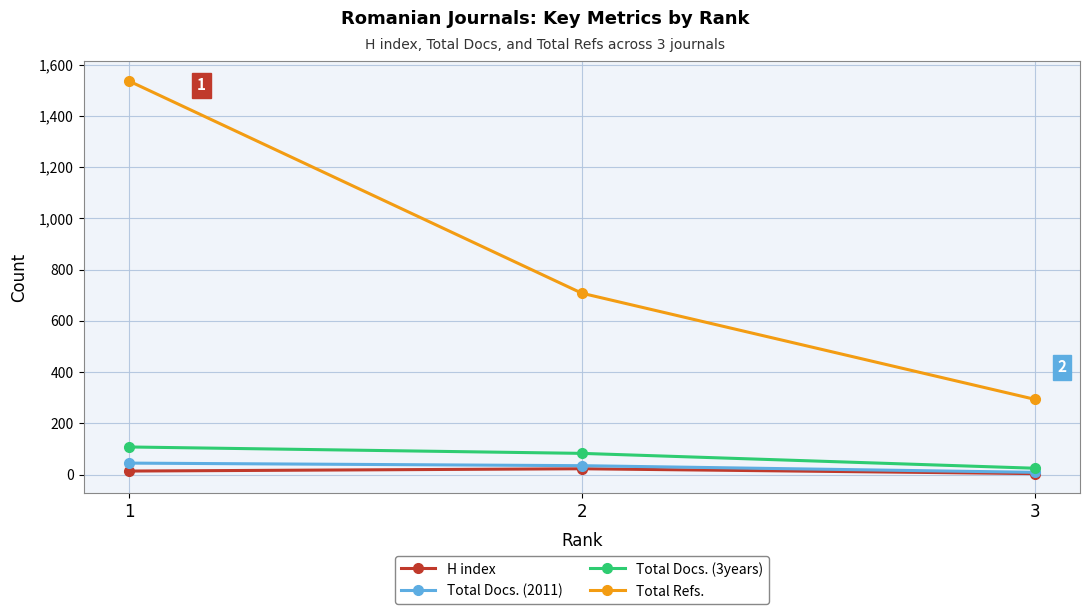

What is the value of the Total Docs. (2011) point at the 2nd from the left?

35